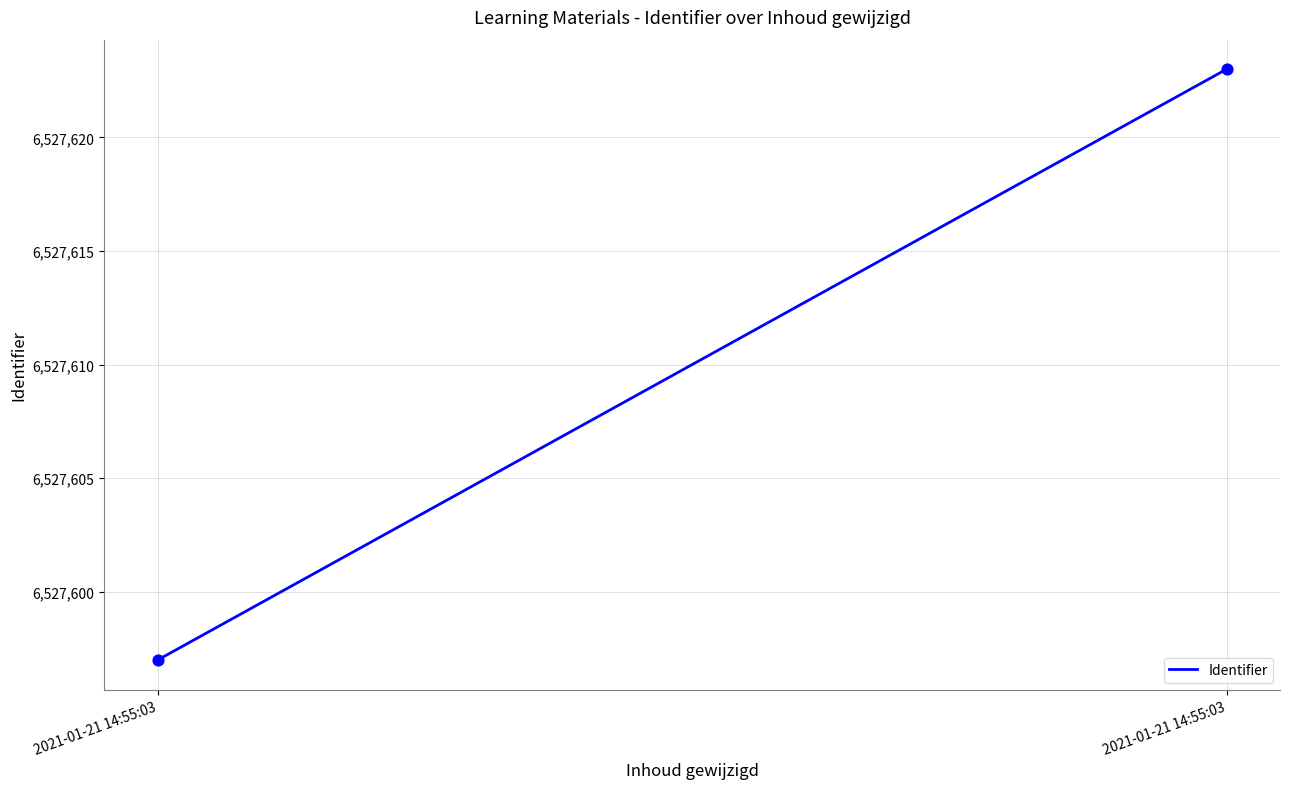

What is the average Y value?

6527610